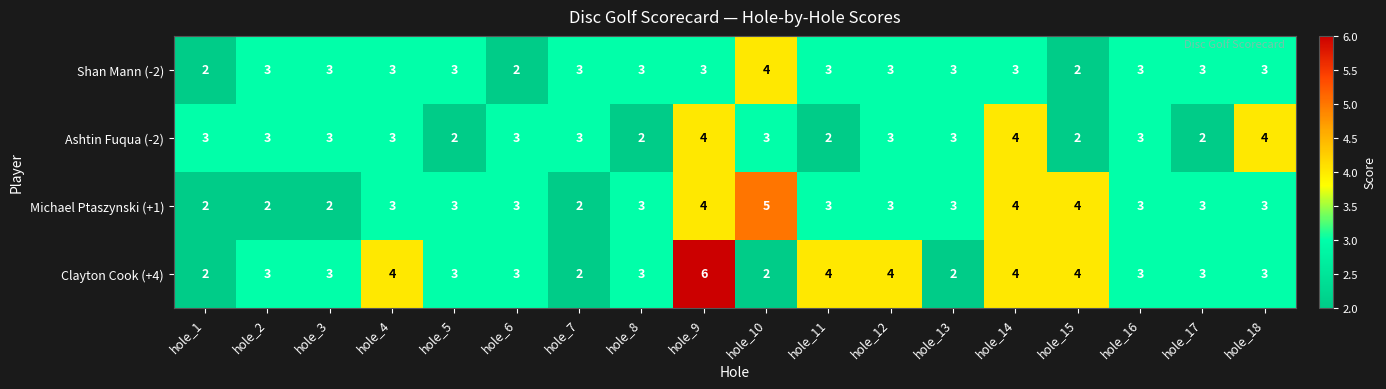

Read the Michael Ptaszynski (+1) value at hole_8.

3